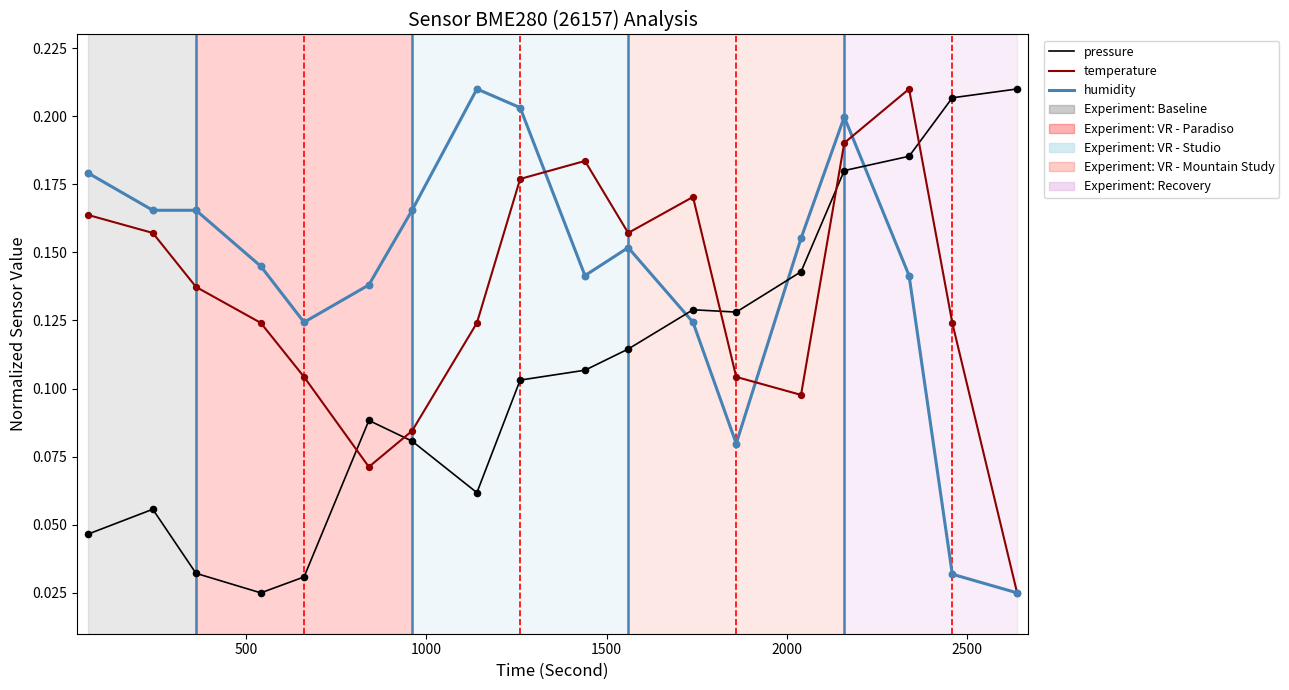

List the series in order of their overall mean, highest first.

humidity, temperature, pressure